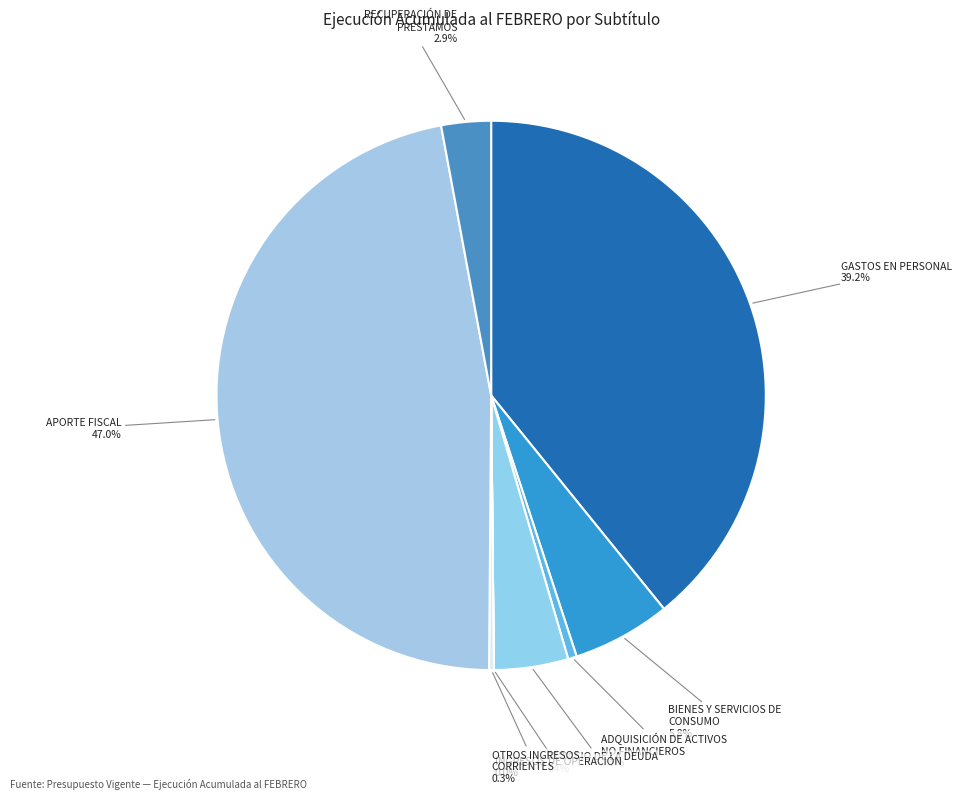

Does any single category account for the majority?

No